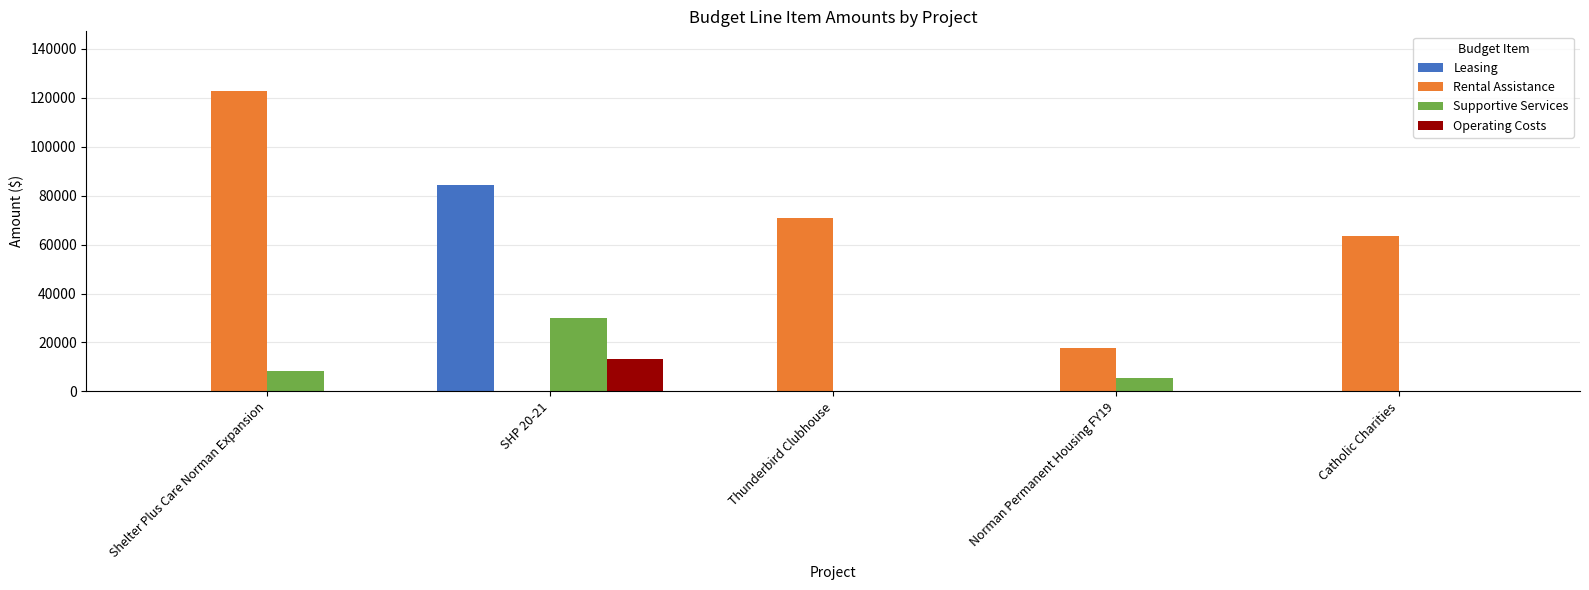

Is the value of Leasing at Norman Permanent Housing FY19 greater than the value of Rental Assistance at Thunderbird Clubhouse?

No